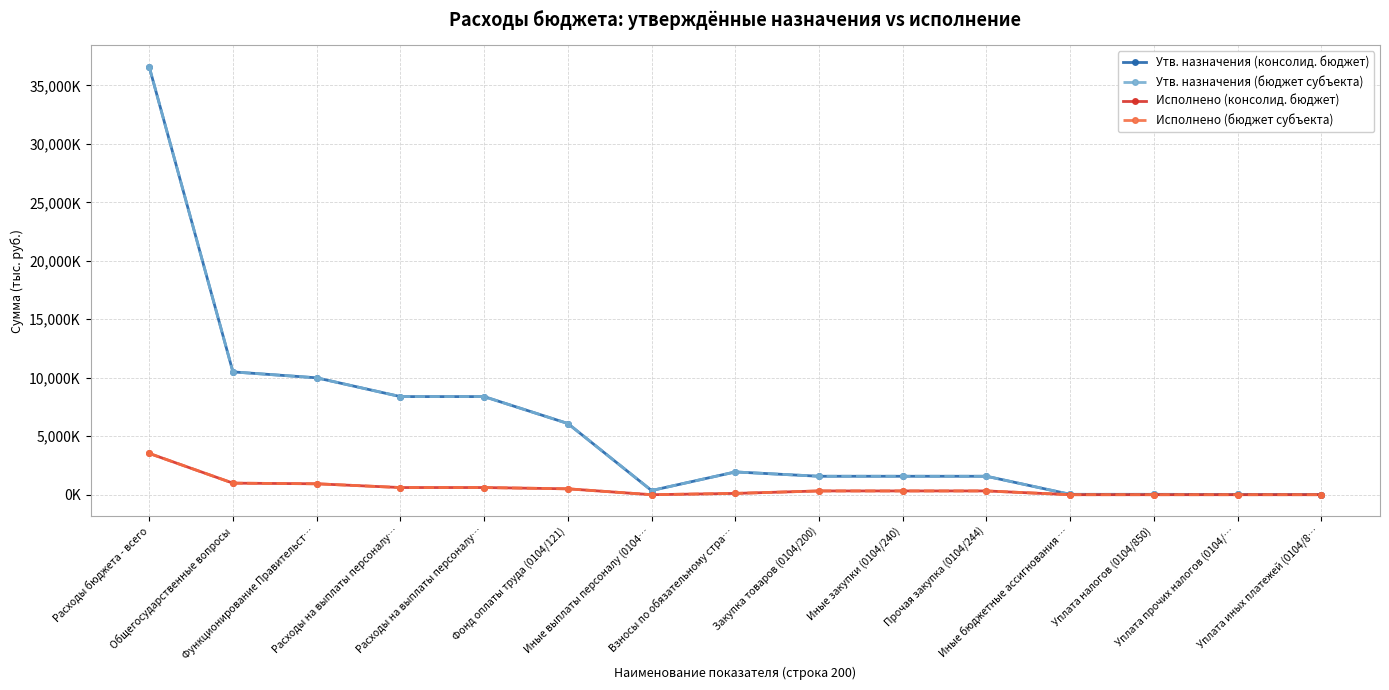

At which label does Исполнено (консолид. бюджет) first exceed 320783?

Расходы бюджета - всего